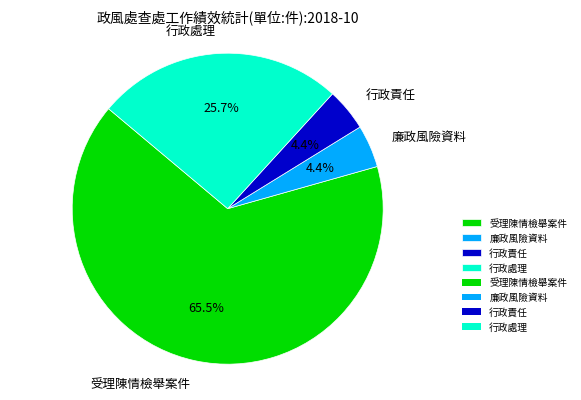

To the nearest percent, what is the difference between the largest and smallest slice percentages?

61%